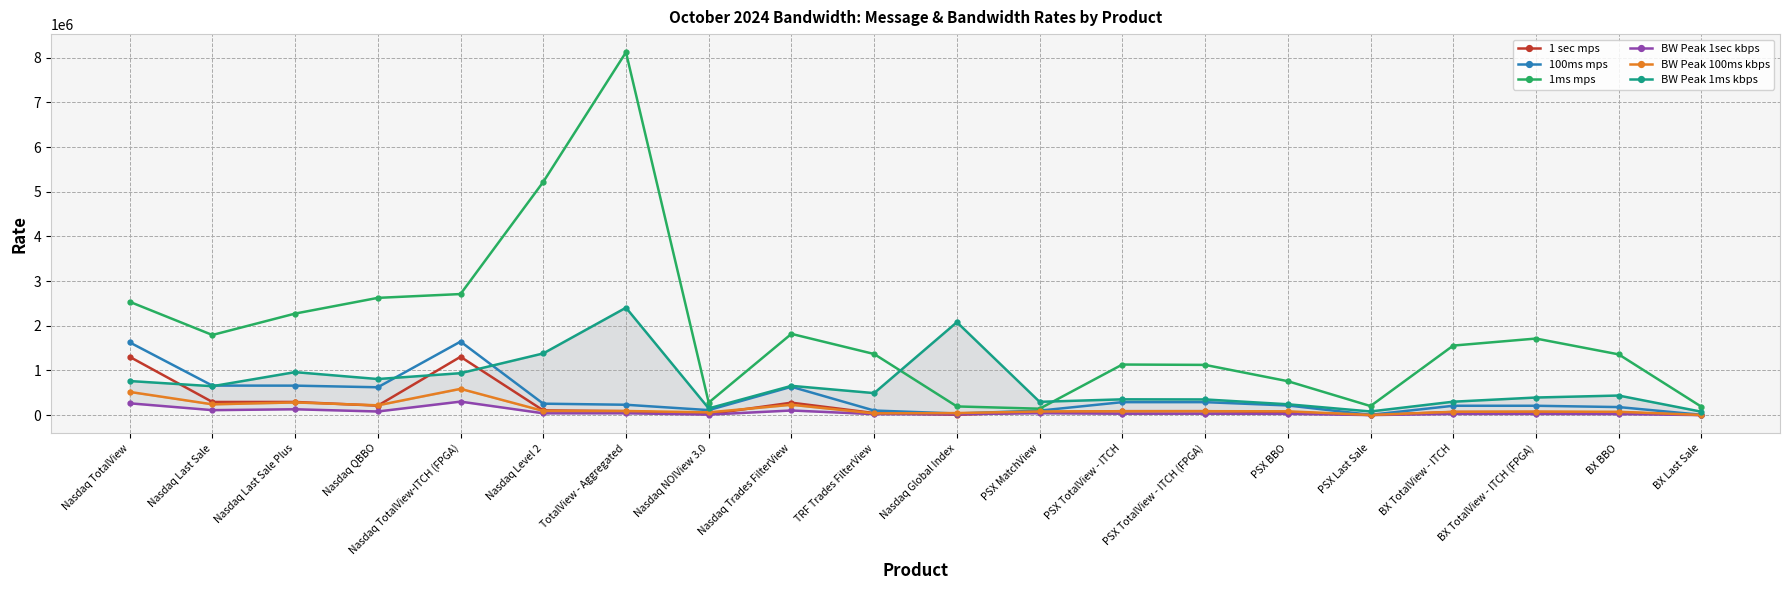

Is the value of BW Peak 1ms kbps at BX Last Sale greater than the value of 1ms mps at Nasdaq Level 2?

No